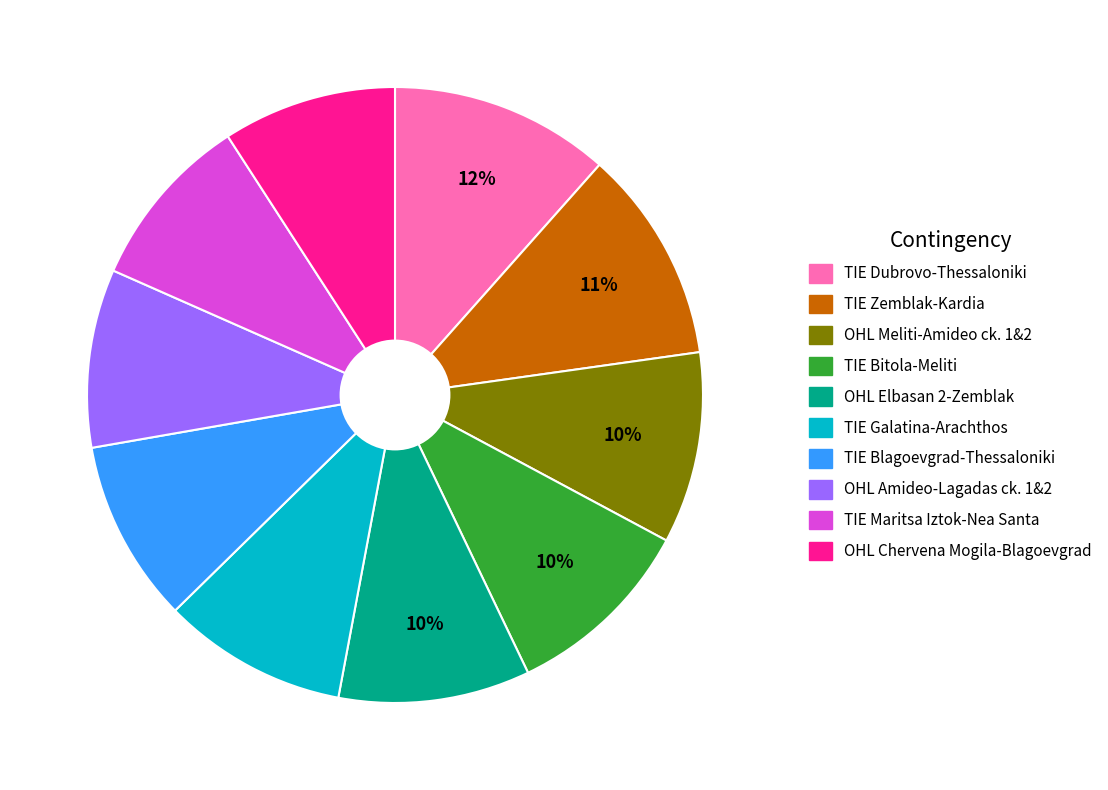

Does any single category account for the majority?

No